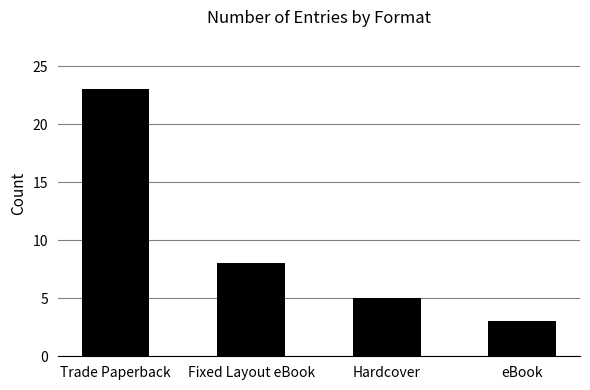

What is the ratio of the value at Trade Paperback to the value at eBook?

7.7